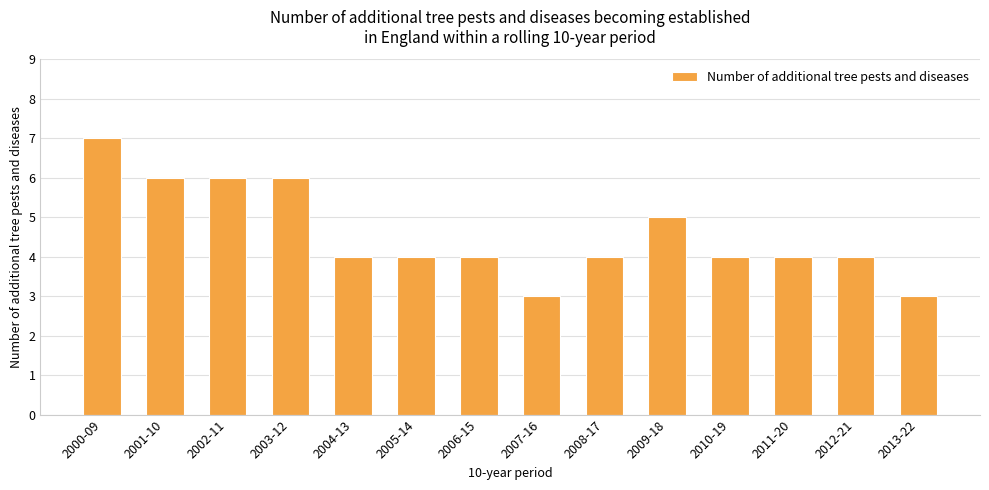

Are the bars horizontal?

No